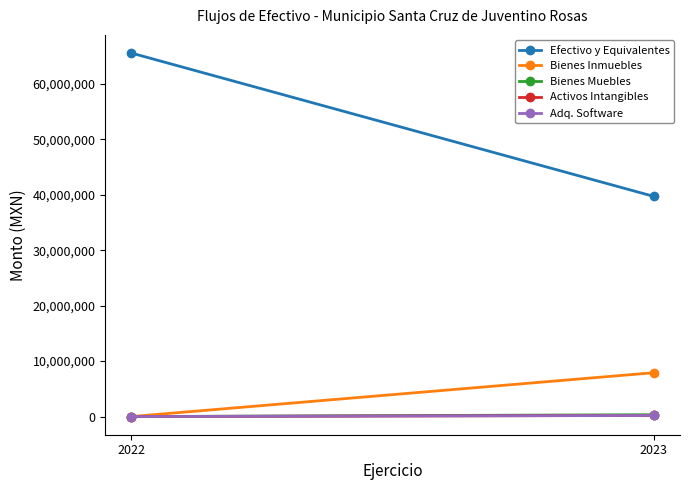

What is the difference between the highest and lowest values at 2022?

65550707.5